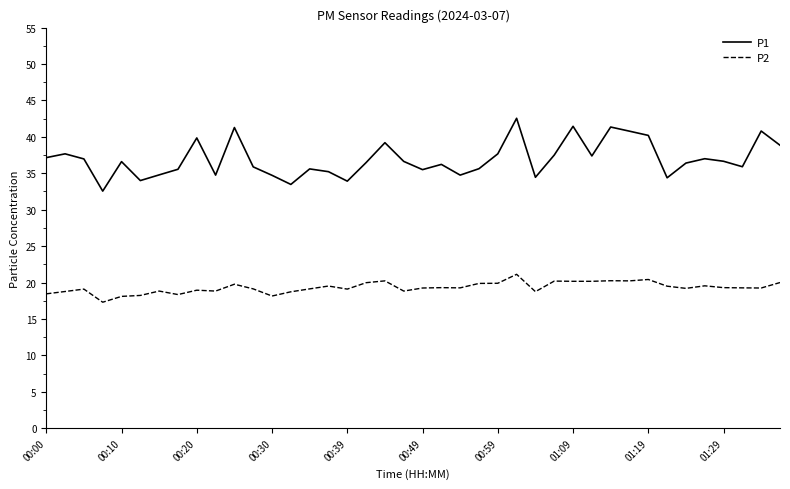

Rank the series by their maximum value, from lowest to highest.

P2, P1